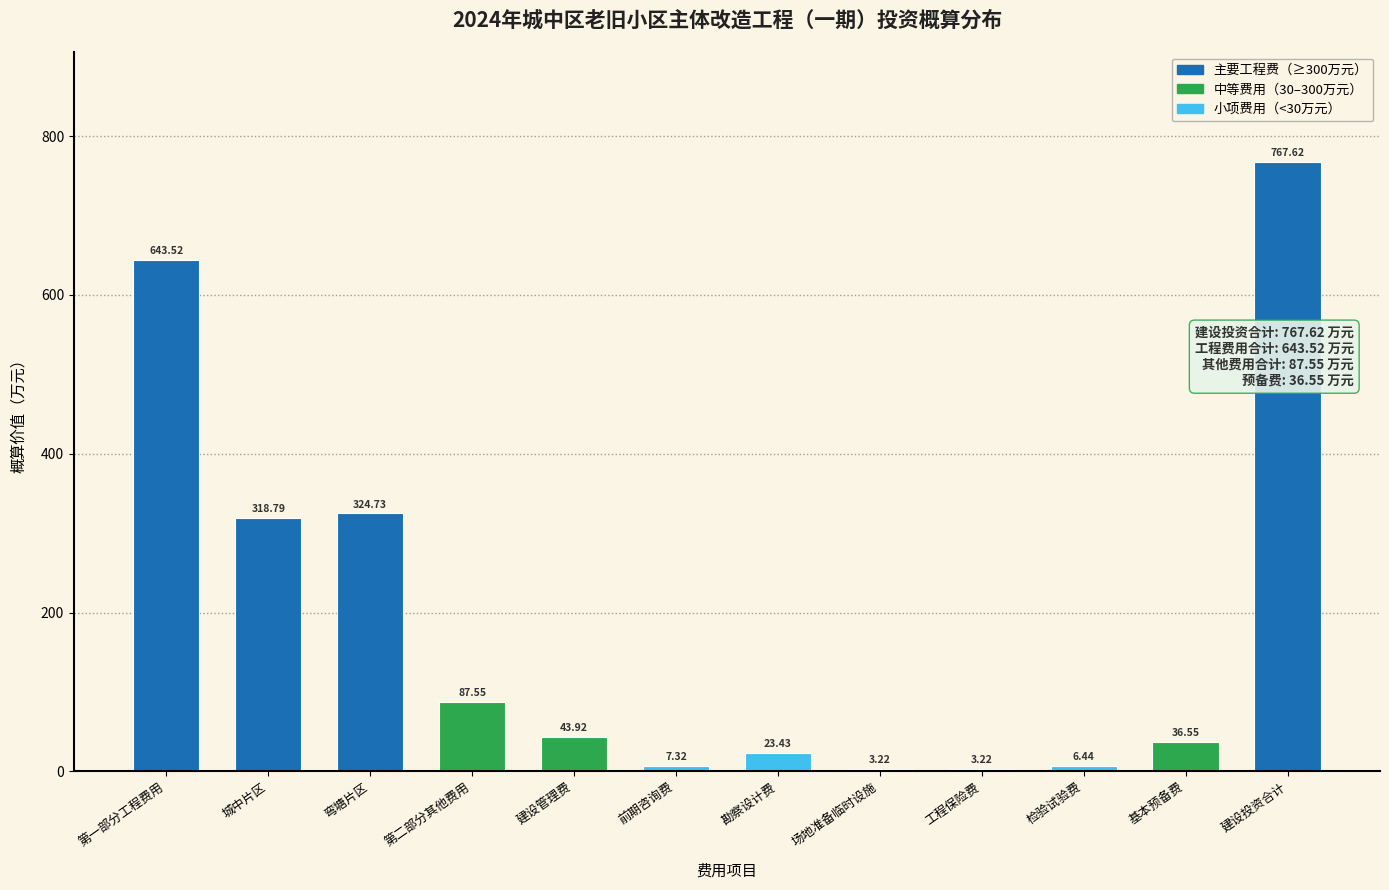

What is the label of the 12th bar from the right?

第一部分工程费用